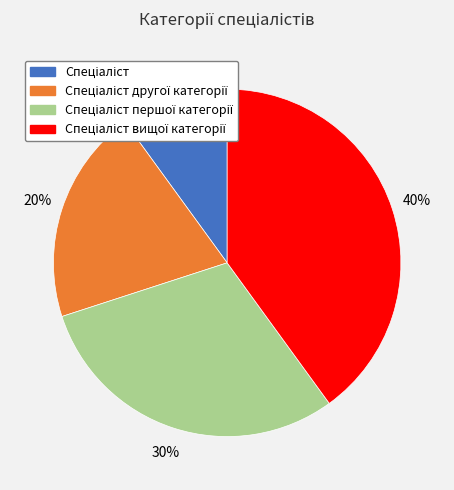

To the nearest percent, what is the average slice percentage?

25%